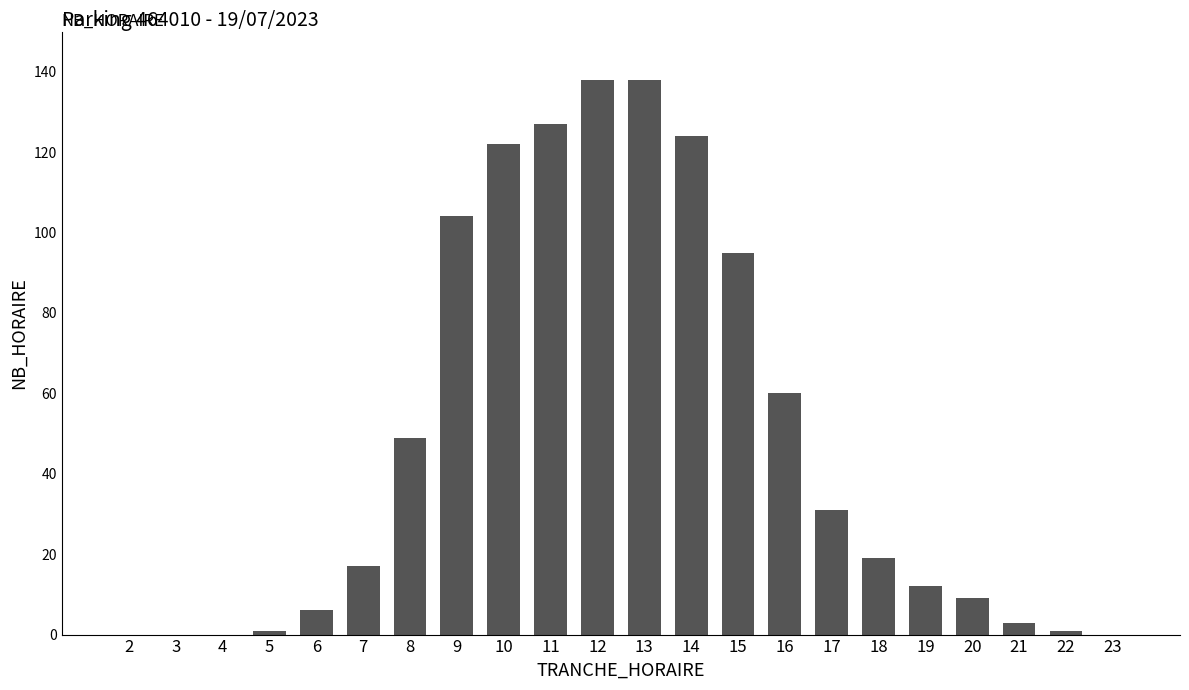

What is the sum of all values?

1056